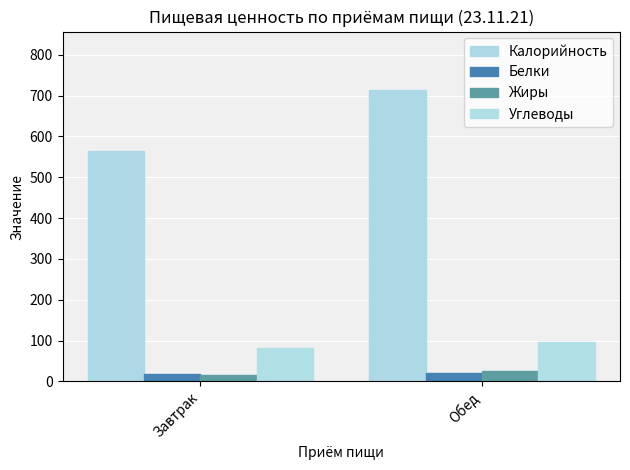

Which has a higher value, Завтрак or Обед?

Обед